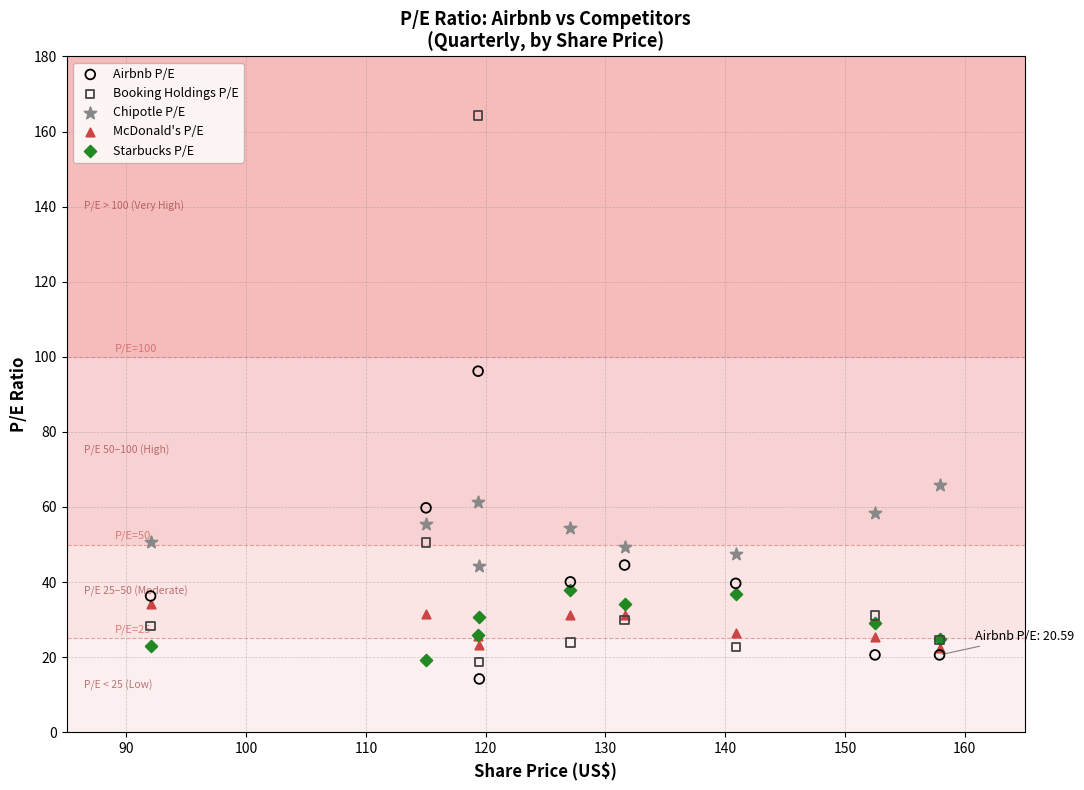

Which series reaches the maximum Y coordinate?

Booking Holdings P/E